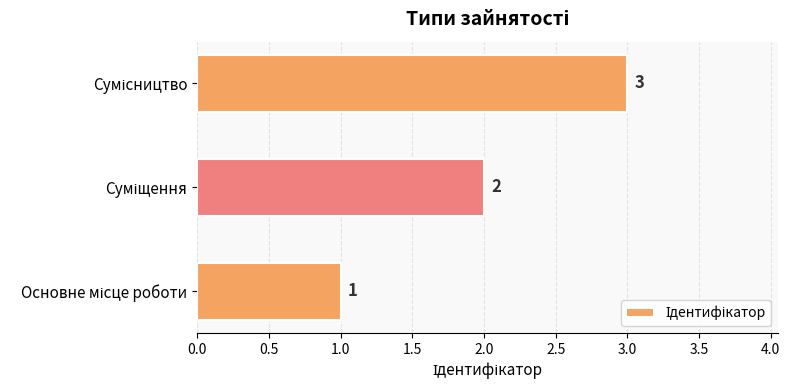

Count the values in the range 1 to 3.

3